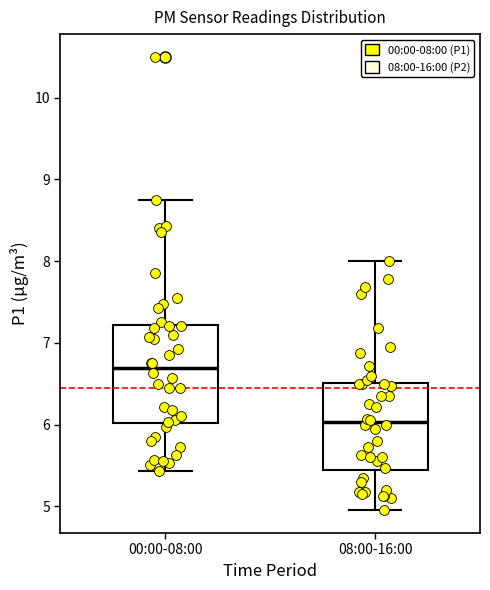

Where is the lower edge of the box for 08:00-16:00 on the y-axis? The values are not printed on the chart, so give them approximately, as read against the axis.

5.4